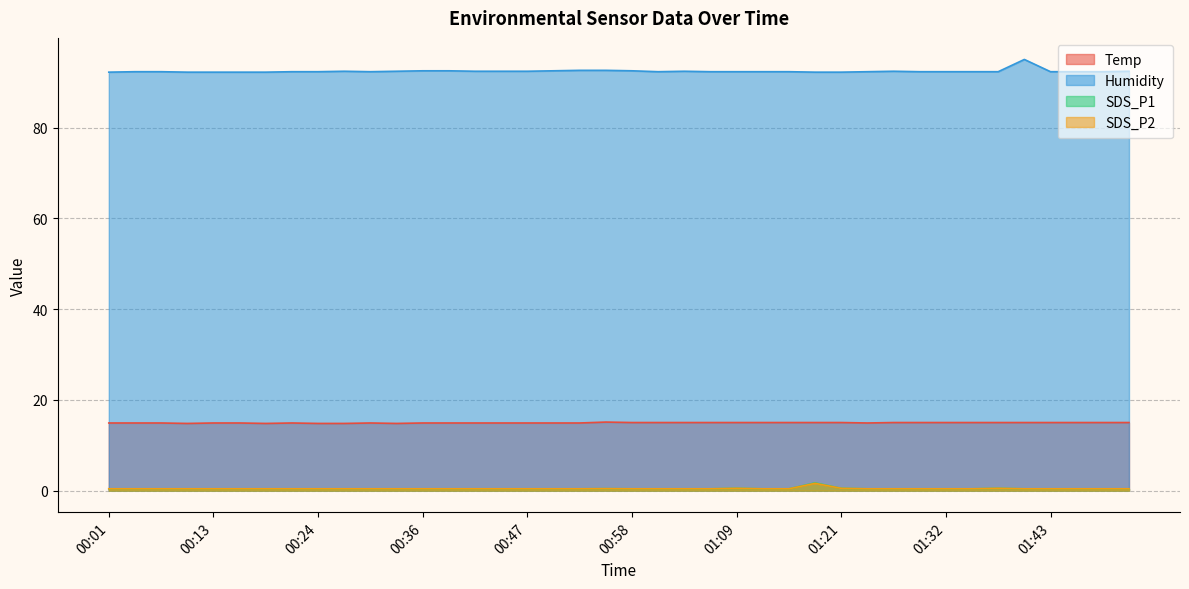

What is the label of the 34th point from the left?

01:35